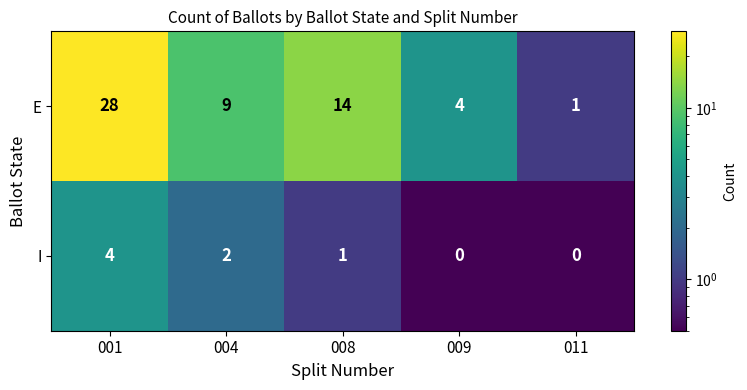

What is the spread (max minus min) of values at 004?

7